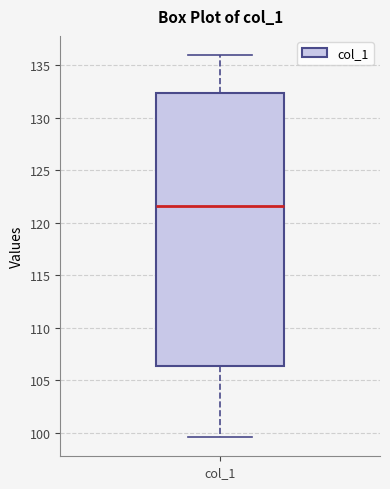

Where does the upper whisker of the box for col_1 end on the y-axis? The values are not printed on the chart, so give them approximately, as read against the axis.

136.0